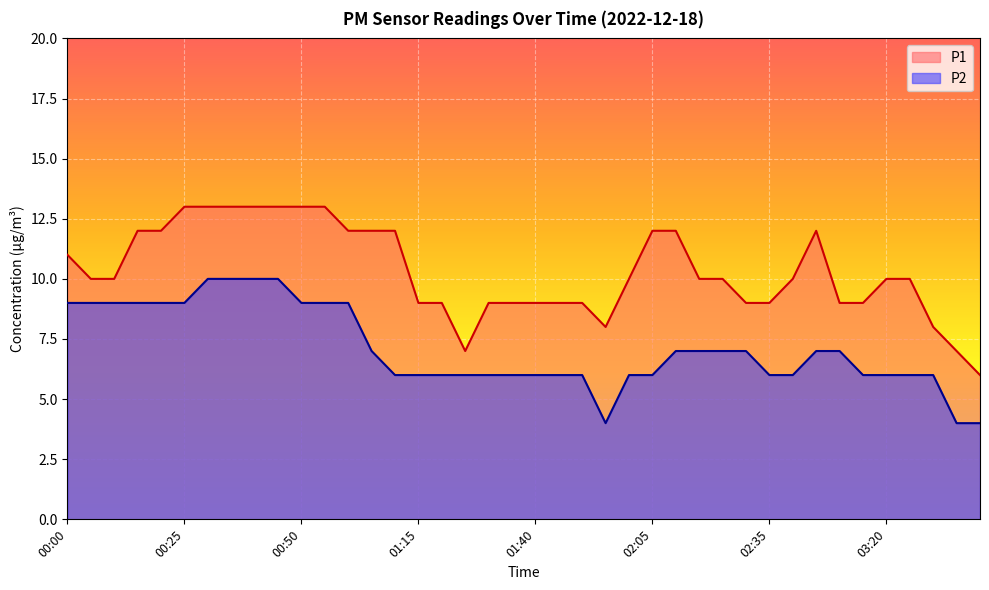

What is the sum of all P2 values?

284